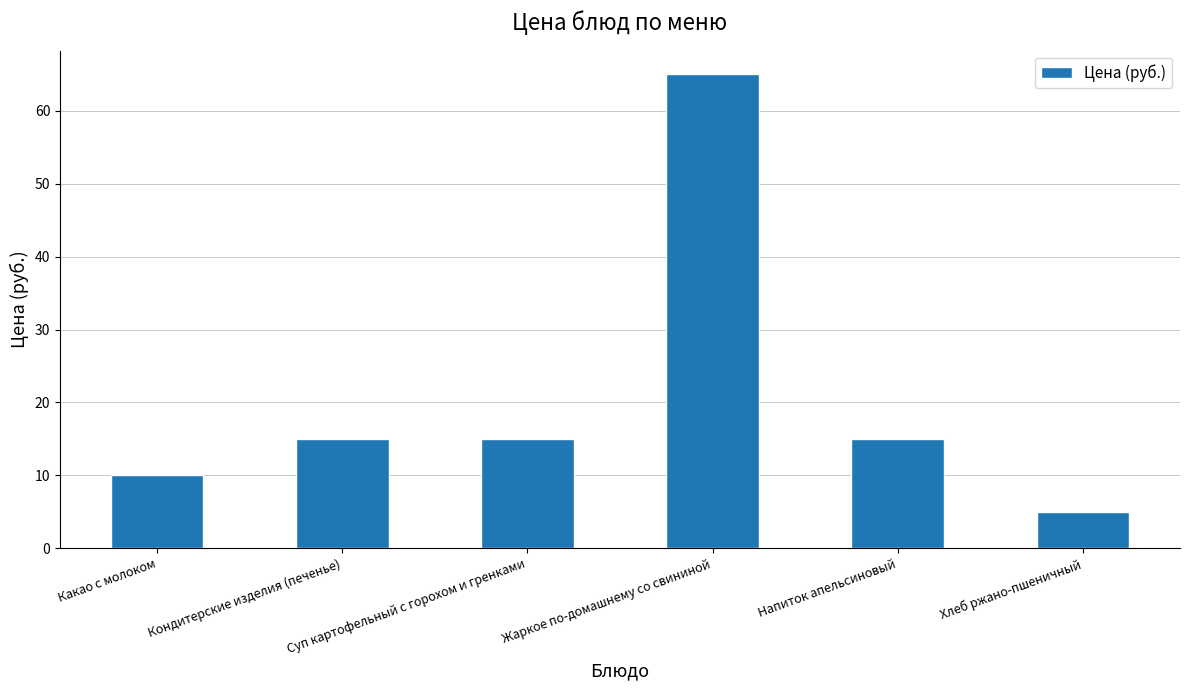

What is the greatest value displayed?

65